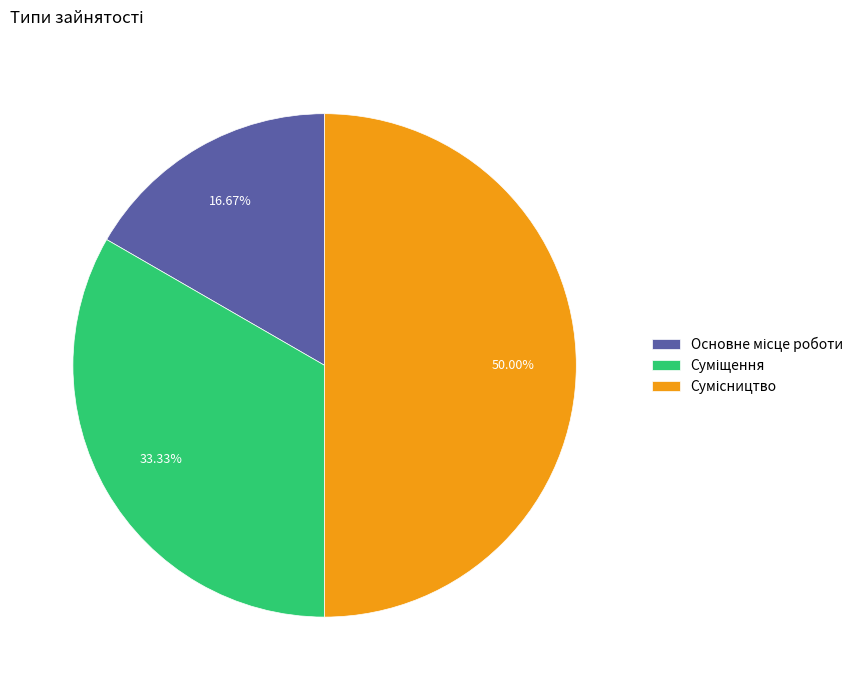

How many segments does this pie chart have?

3